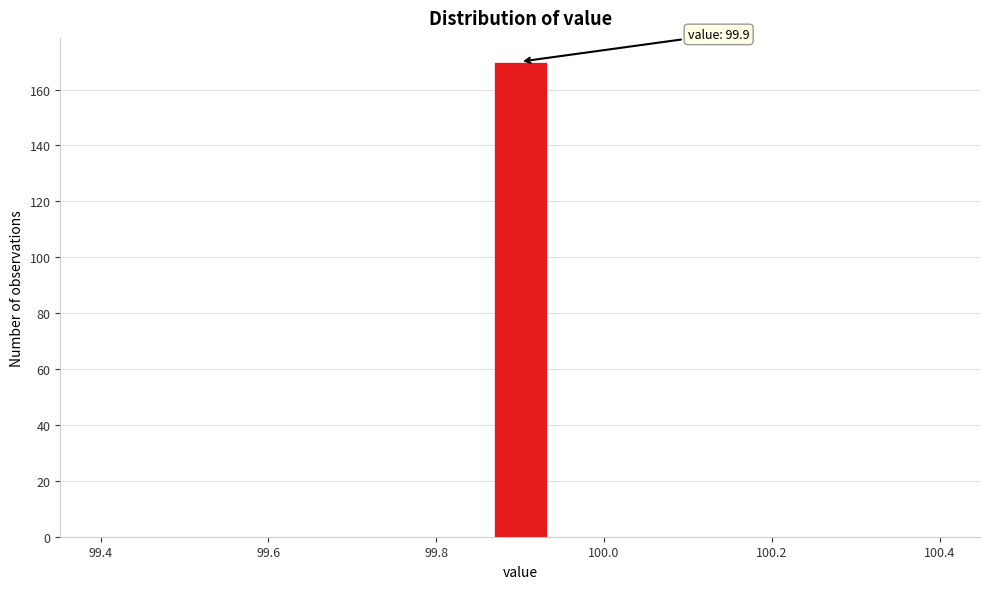

Read against the x-axis, roughly where is the centre of the tallest bar?

99.90